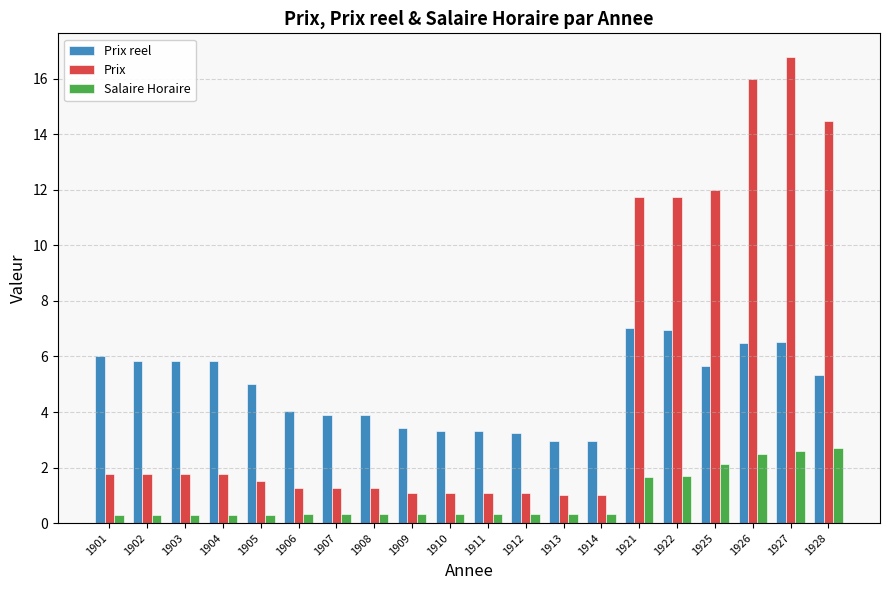

What are all the series names shown in the legend?

Prix reel, Prix, Salaire Horaire